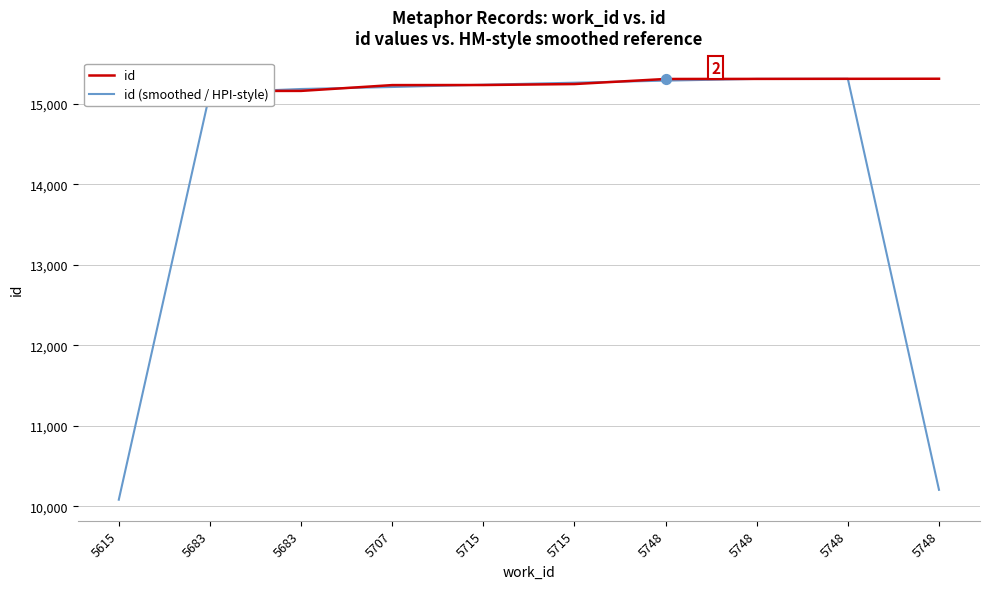

At which category is the sum across all series the highest?

5748